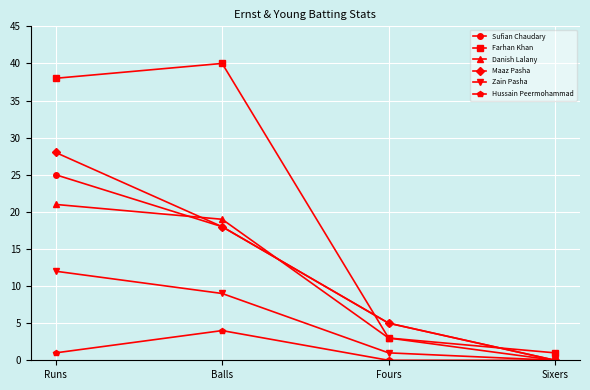

True or false: Danish Lalany and Sufian Chaudary cross at least once.

True